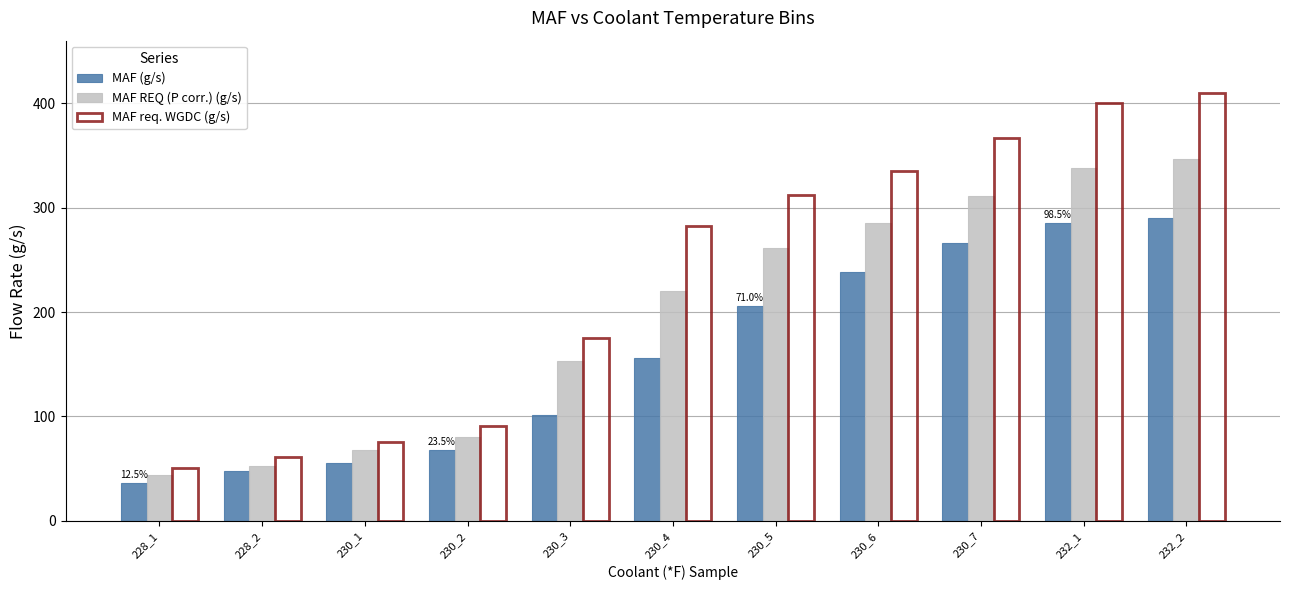

What is the average value of the MAF REQ (P corr.) (g/s) series?

196.4